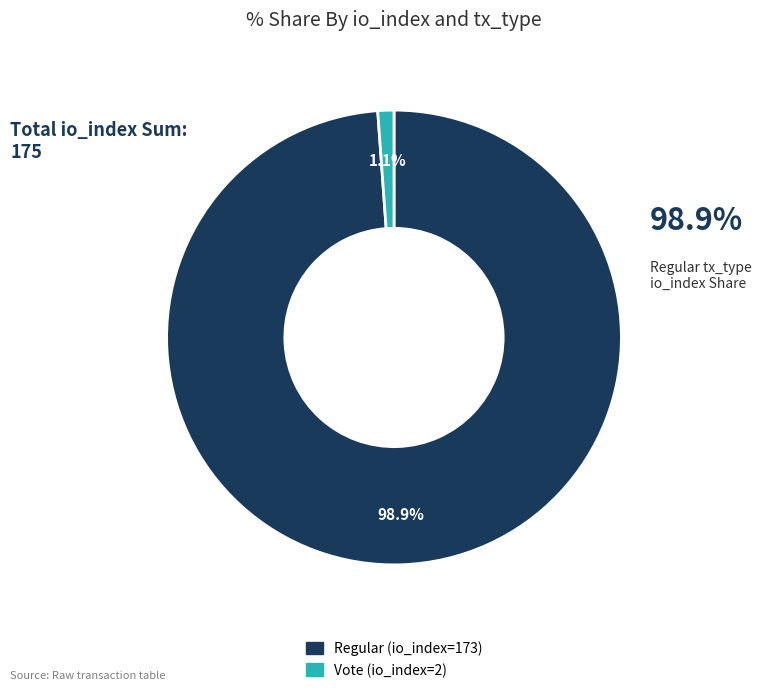

Rank the categories by value from lowest to highest.

Vote (io_index=2), Regular (io_index=173)